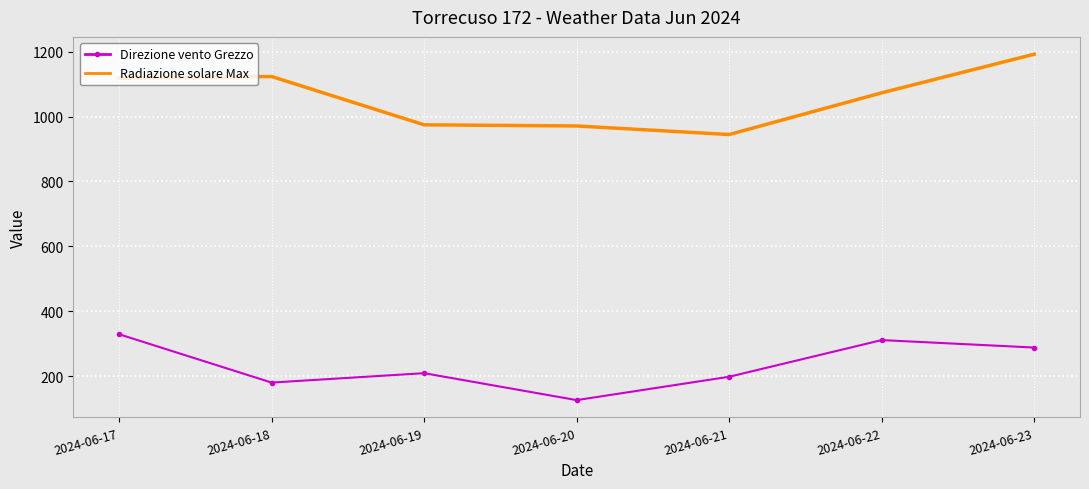

Which series changed the most between 2024-06-18 and 2024-06-20?

Radiazione solare Max